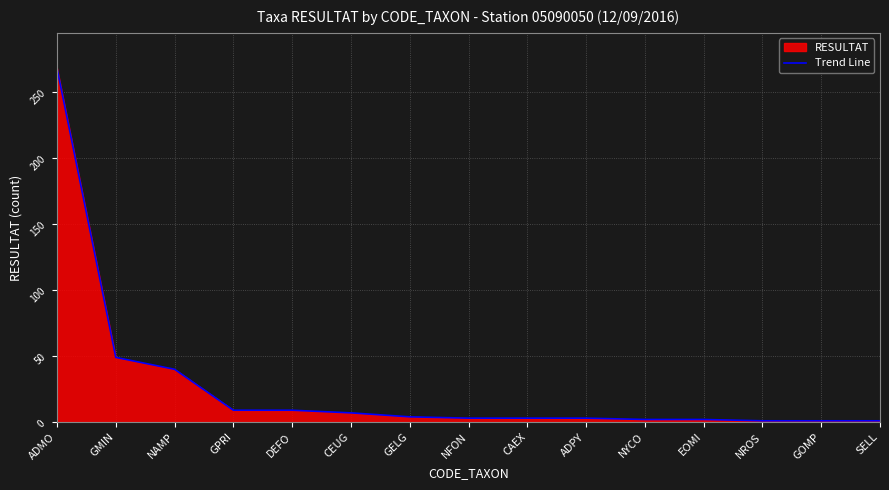

Does the chart display data point markers on the line(s)?

No